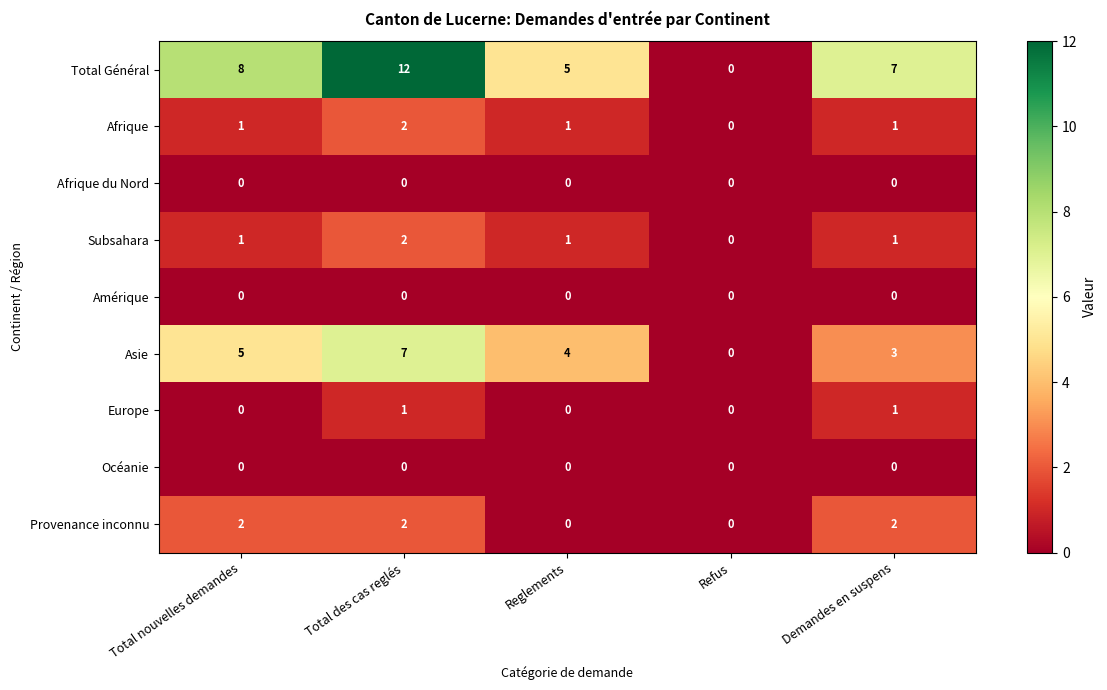

Which series has the largest total across all categories?

Total Général